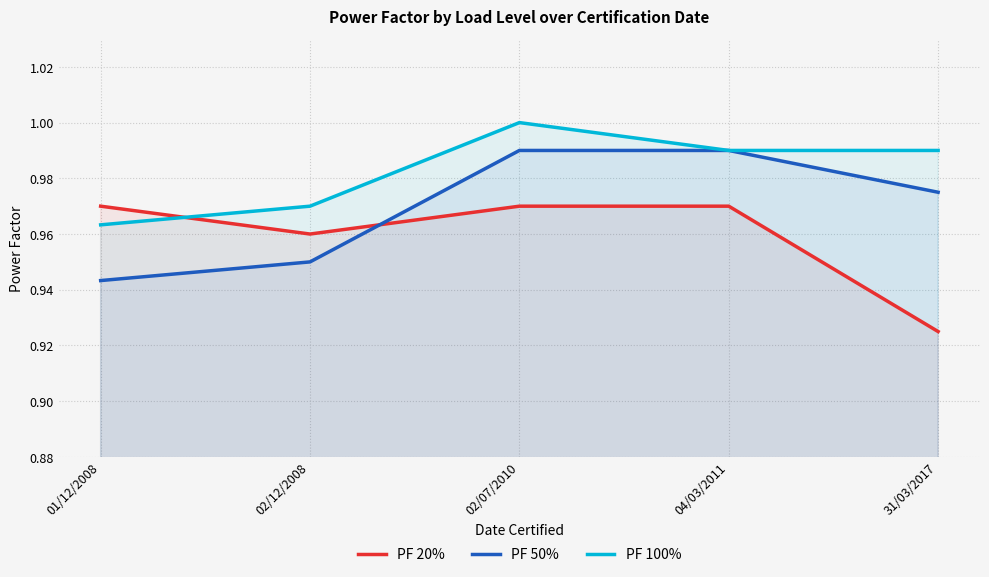

What is the smallest value displayed?

0.9